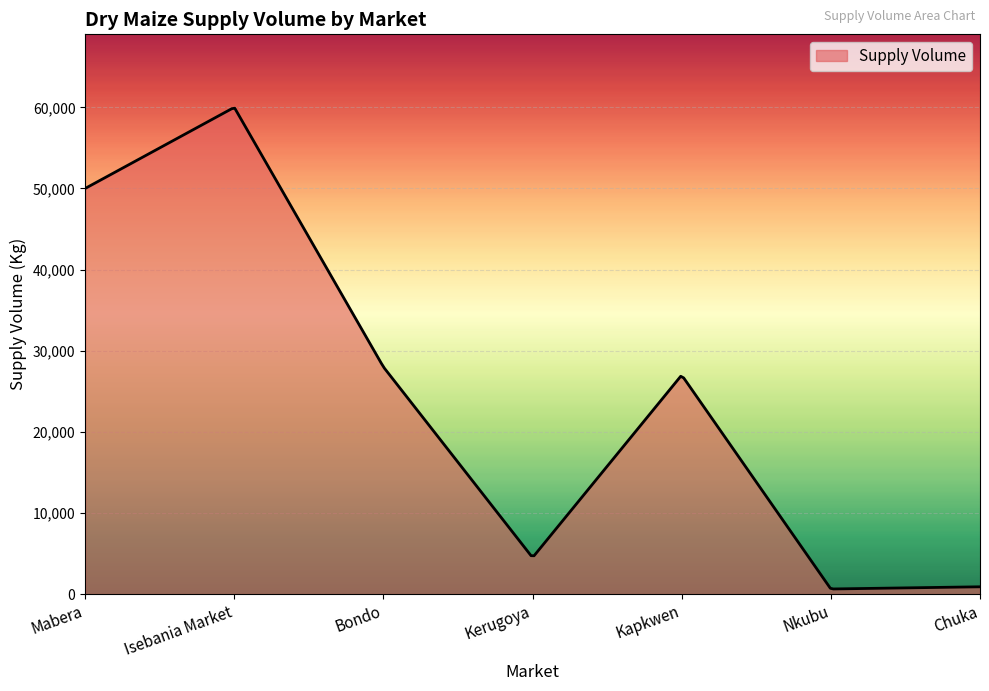

What is the greatest value displayed?

59893.0